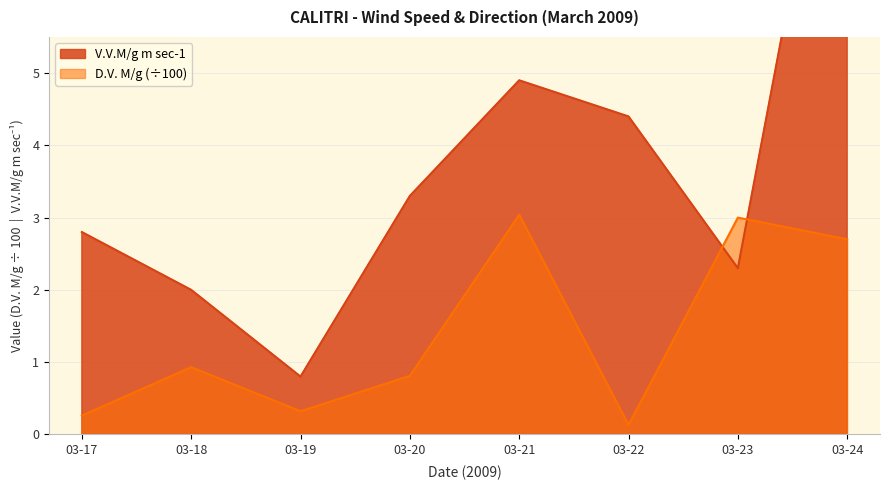

At which category is the sum across all series the highest?

03-24